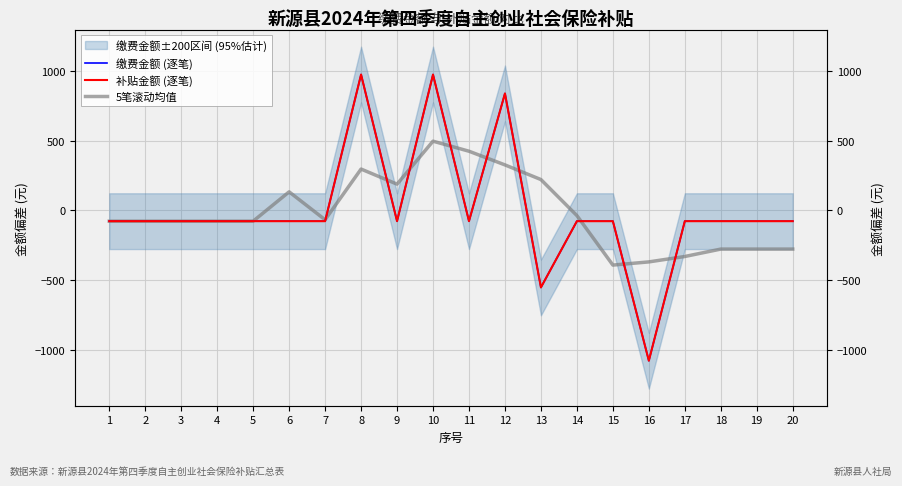

How many values in the 补贴金额 (逐笔) series are below -77?

17